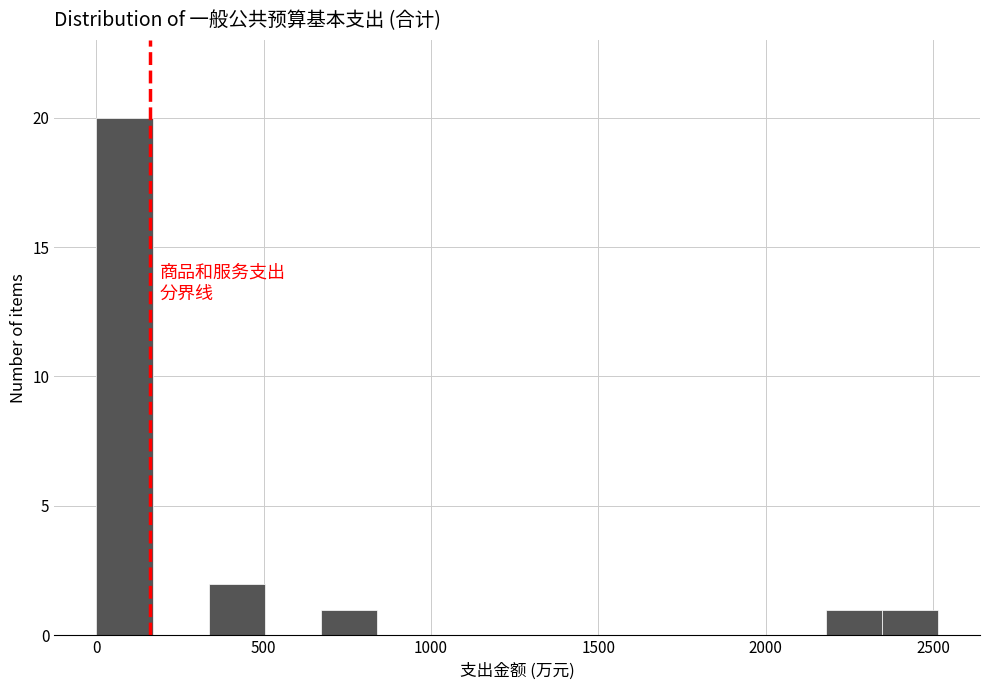

Read against the x-axis, roughly where is the centre of the tallest bar?

100